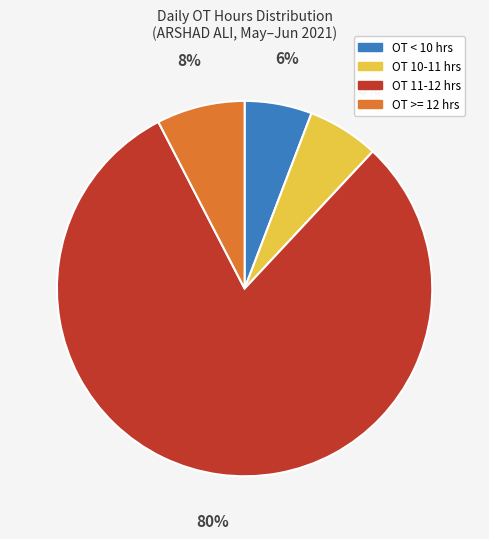

To the nearest percent, what is the average slice percentage?

25%